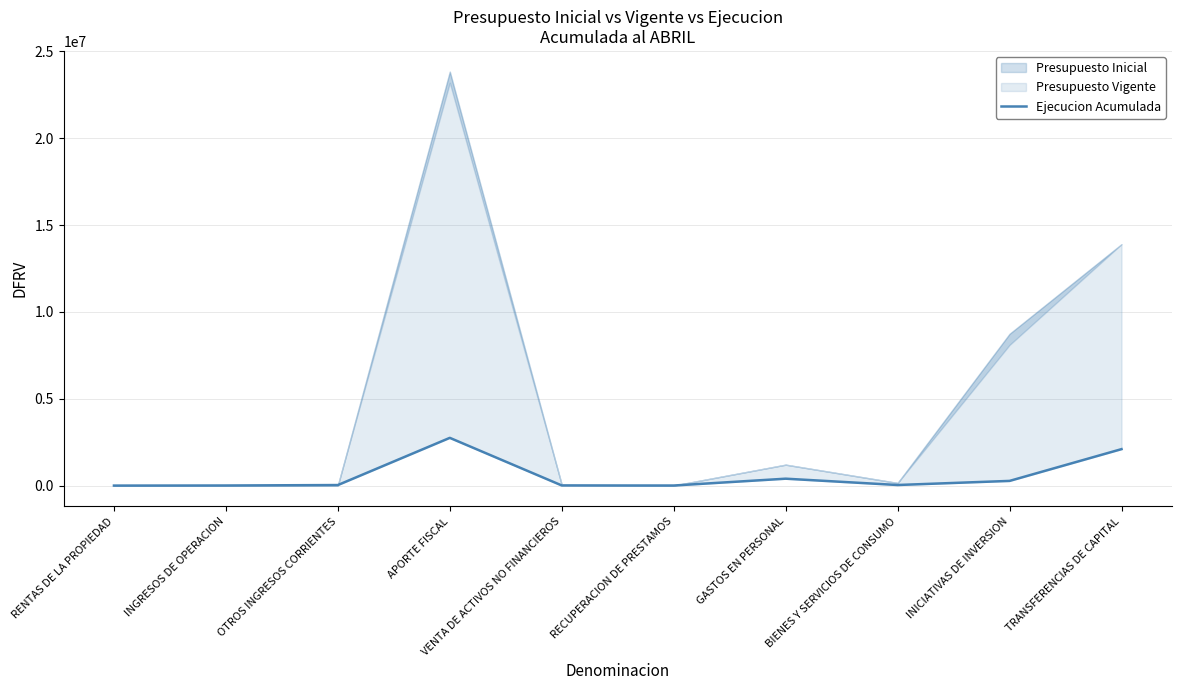

What is the label of the 7th point from the left?

GASTOS EN PERSONAL